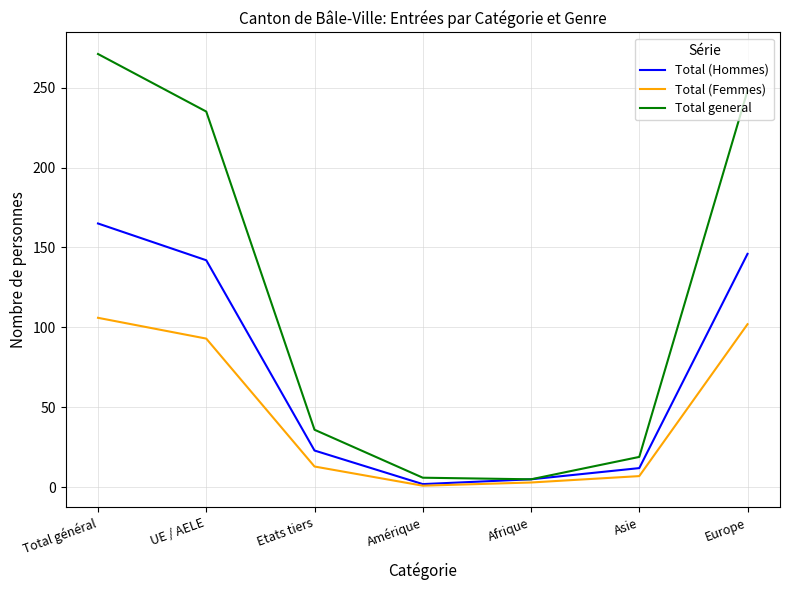

At how many categories does at least one series exceed 73?

3